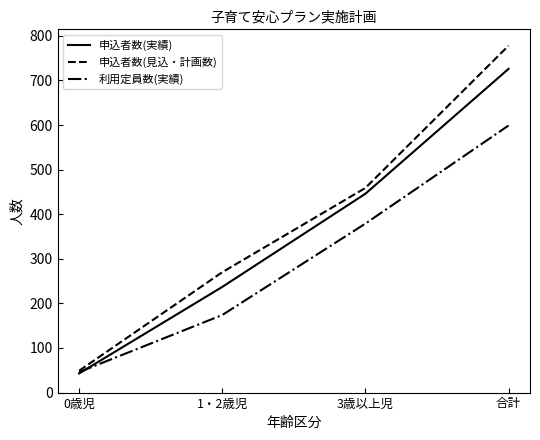

What is the maximum value for 申込者数(見込・計画数)?

778